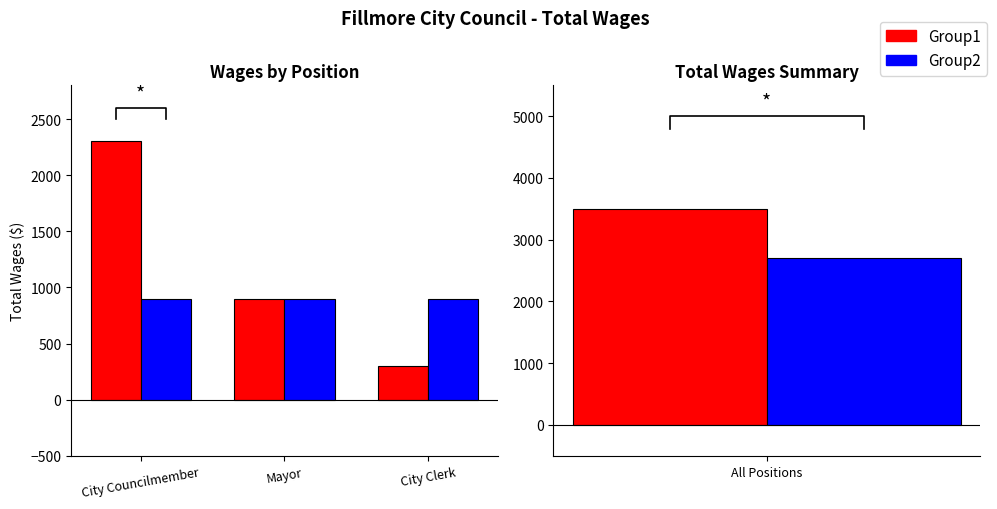

Is it true that Group2 equals 900 at City Clerk?

True